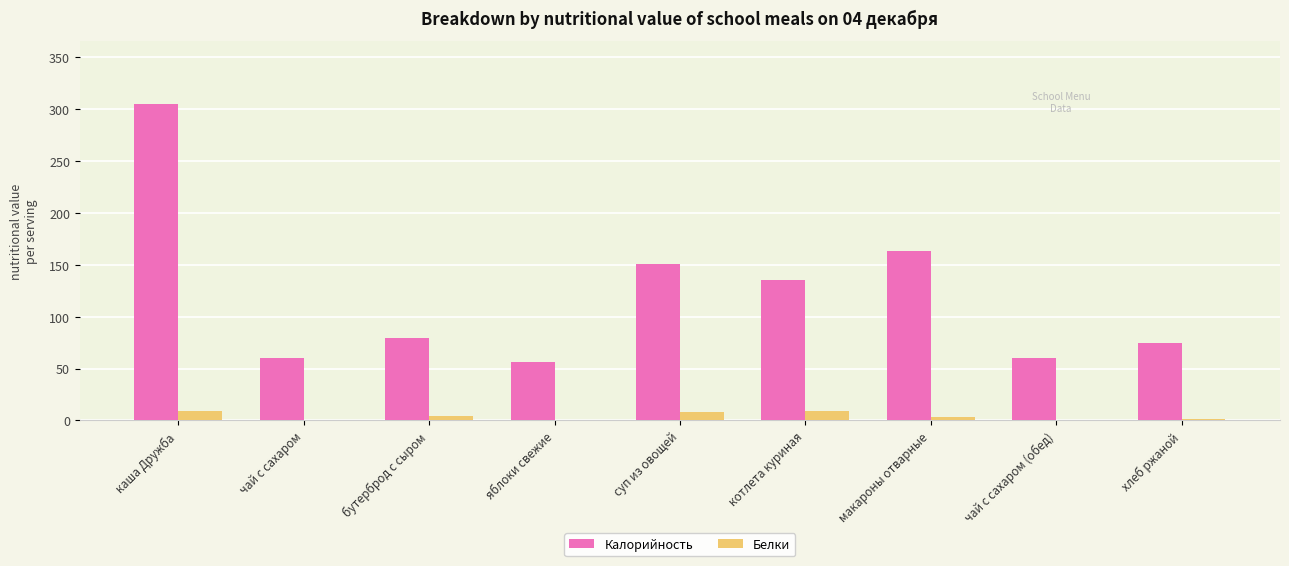

What is the sum of the Калорийность values at каша Дружба and суп из овощей?

455.4